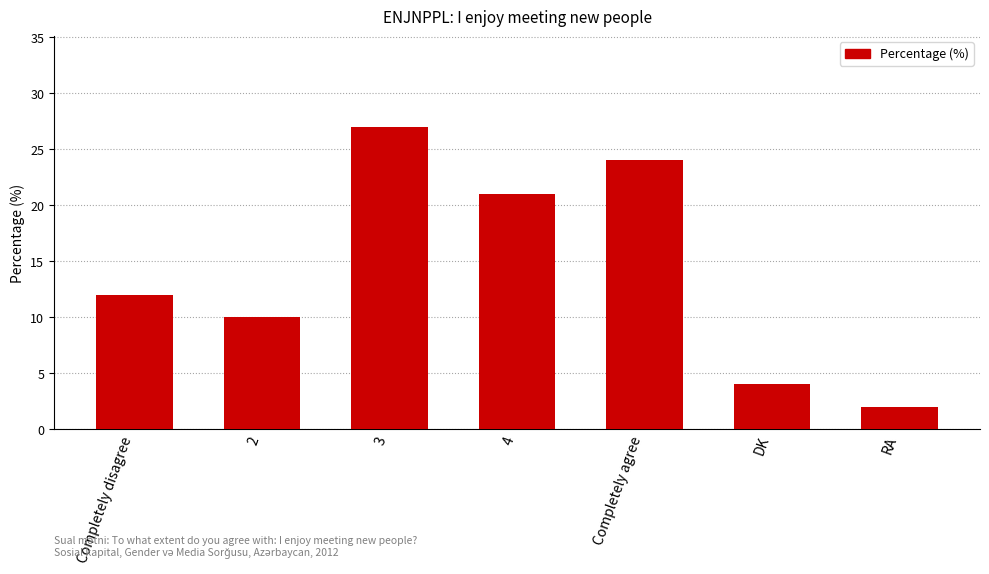

Is it true that the value at 3 is 27?

True